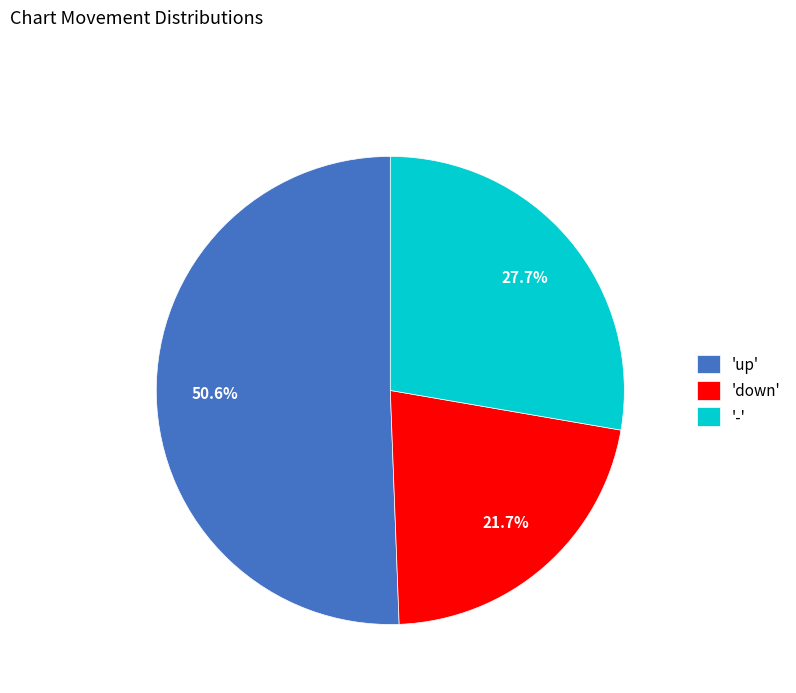

Rank the categories by value from lowest to highest.

'down', '-', 'up'